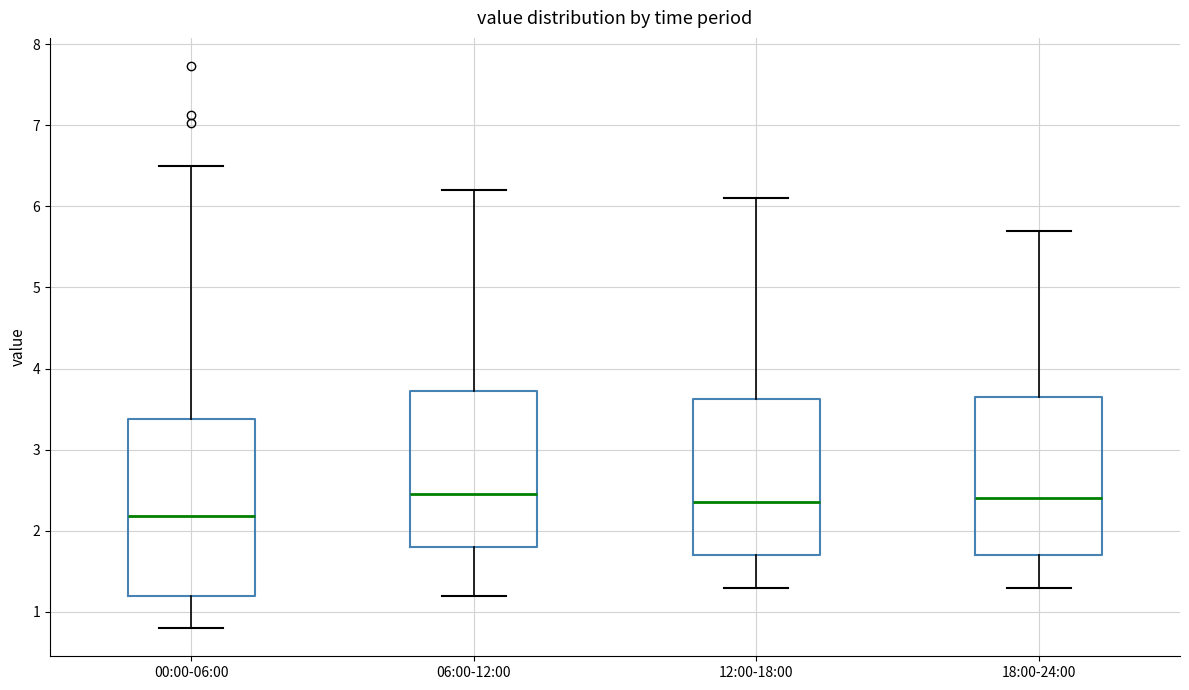

Where does the upper whisker of the box for 06:00-12:00 end on the y-axis? The values are not printed on the chart, so give them approximately, as read against the axis.

6.2